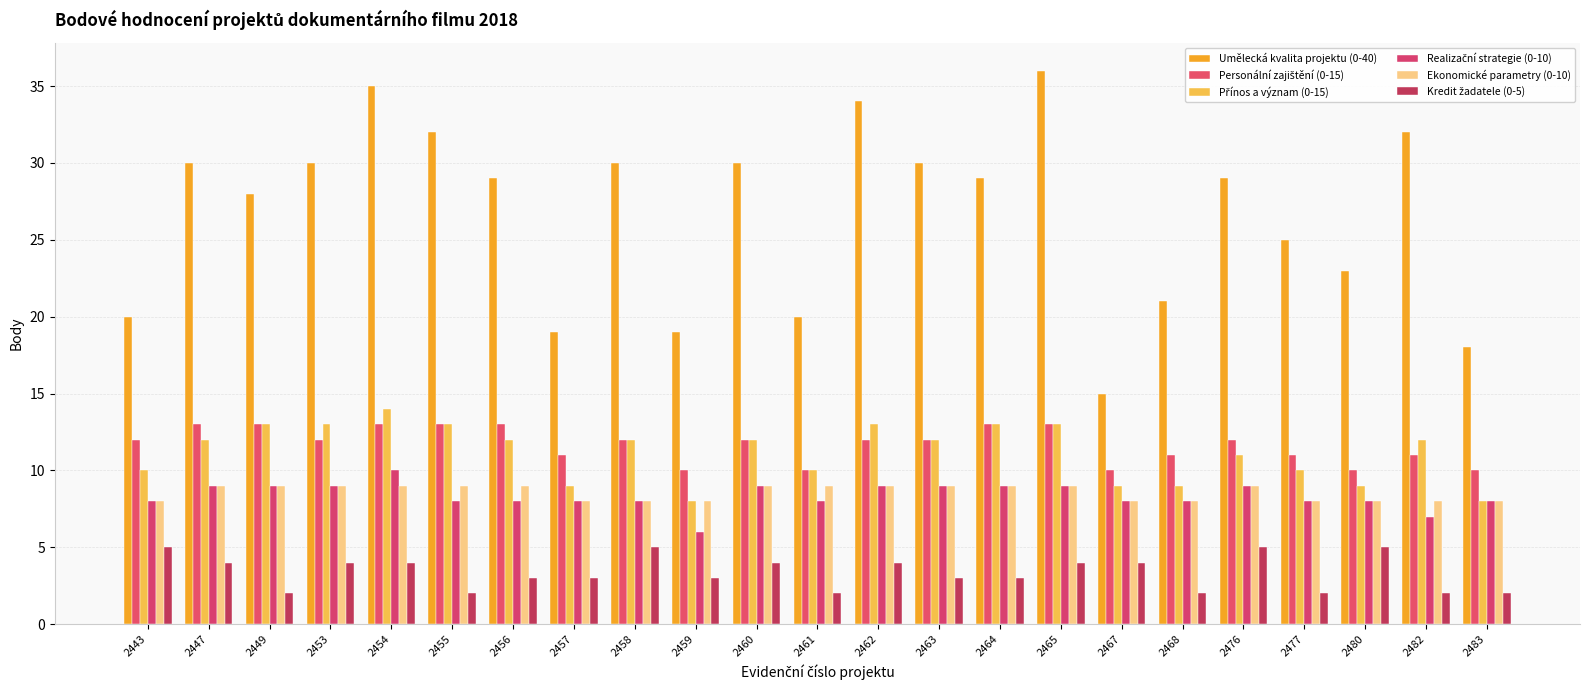

Between 2460 and 2482, which series saw the biggest shift?

Umělecká kvalita projektu (0-40)